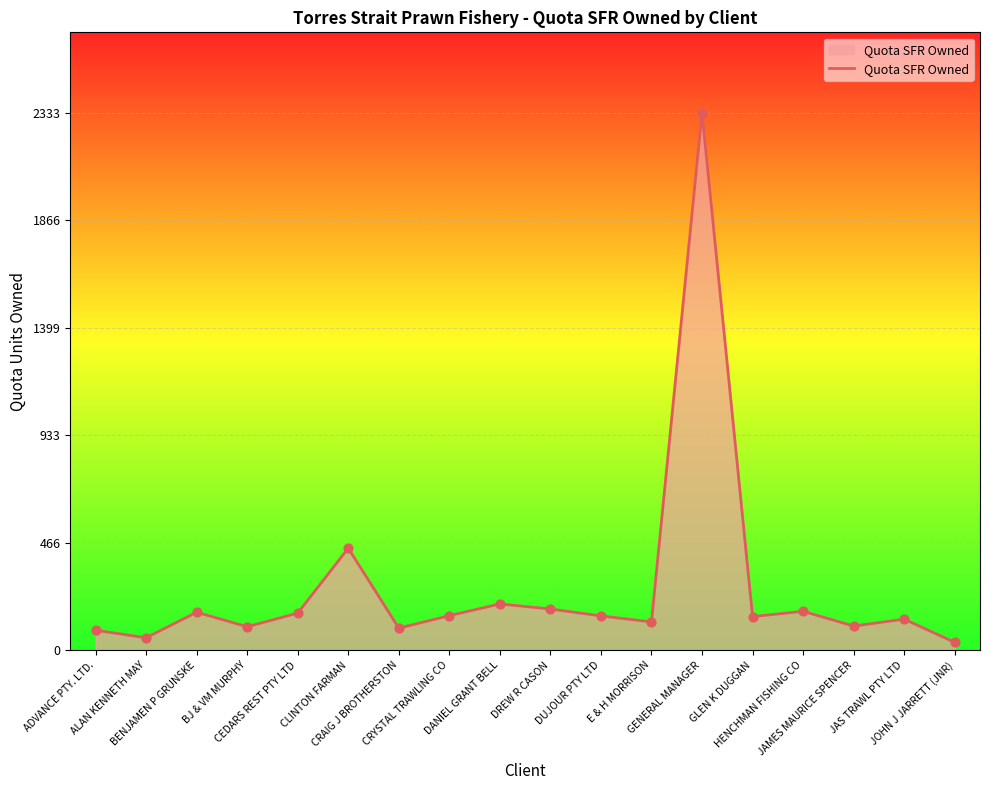

What is the ratio of the value at ADVANCE PTY. LTD. to the value at DUJOUR PTY LTD?

0.6